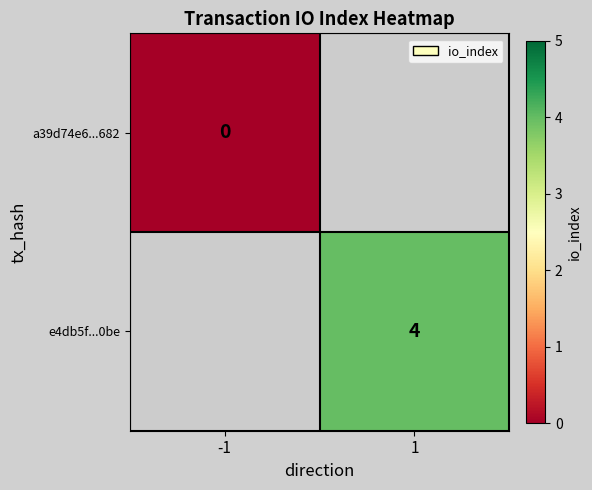

The e4db5f...0be series shows 6 at 1. True or false?

False